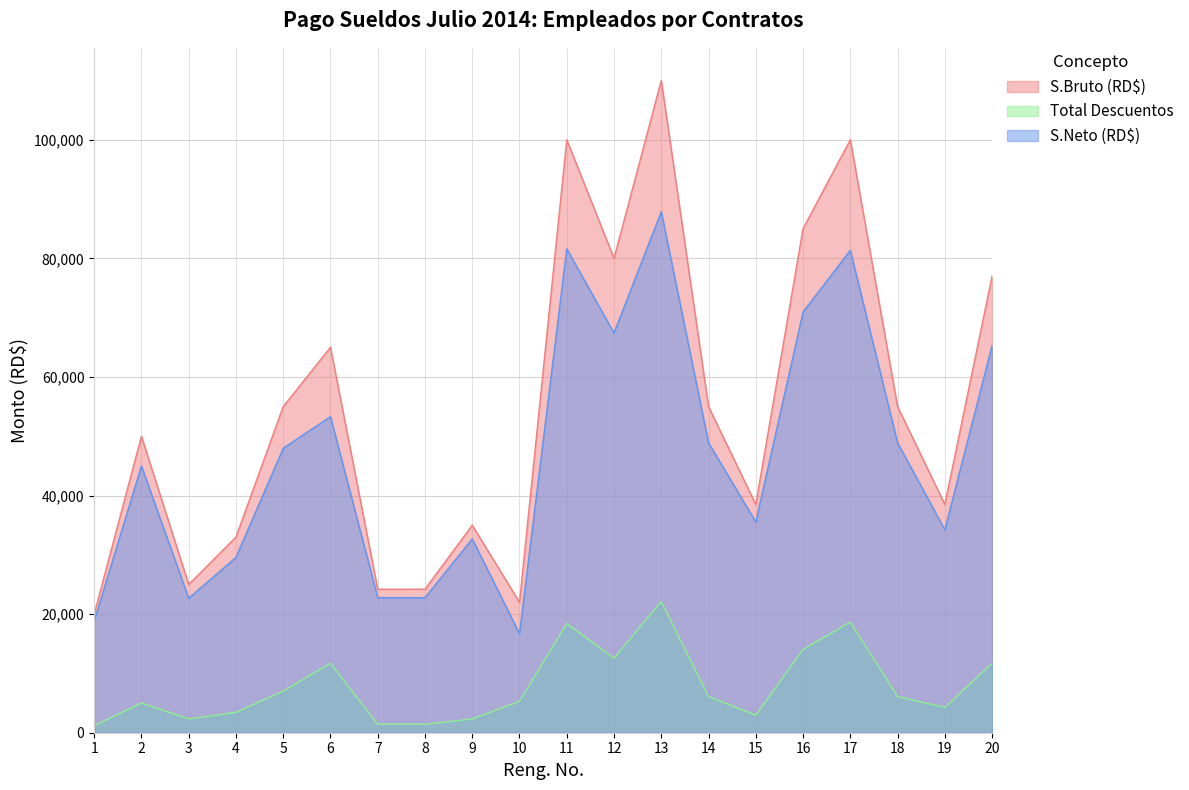

The S.Bruto (RD$) series shows 23595.3 at 19. True or false?

False